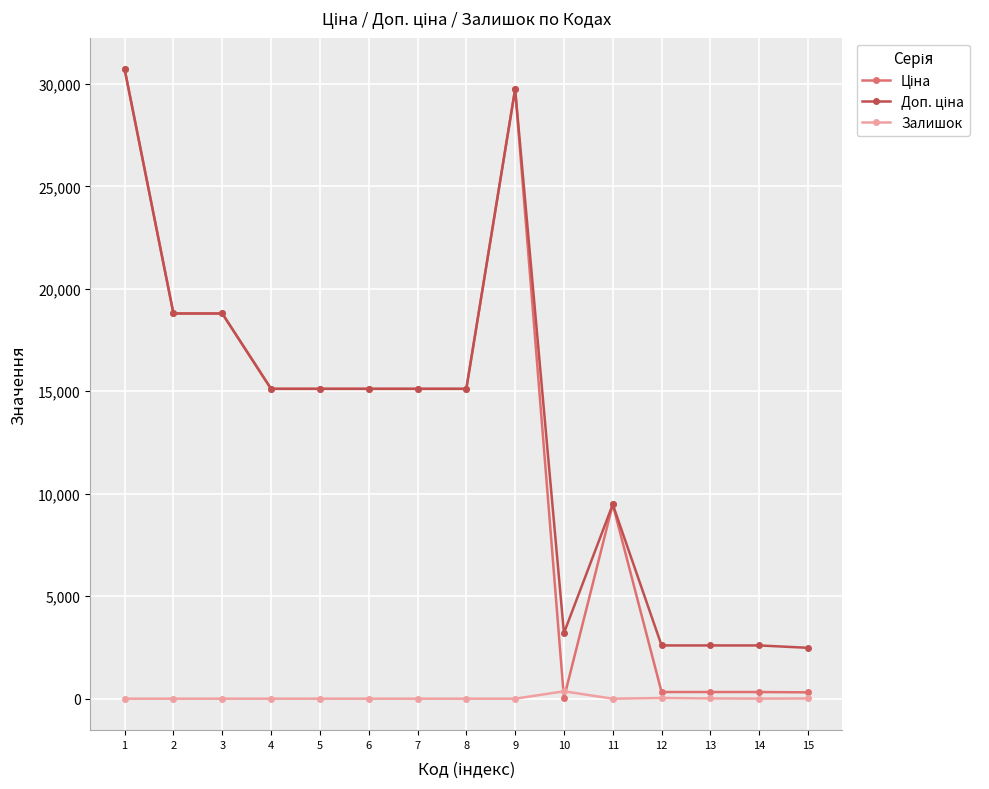

What is the spread (max minus min) of values at 5?

15120.0